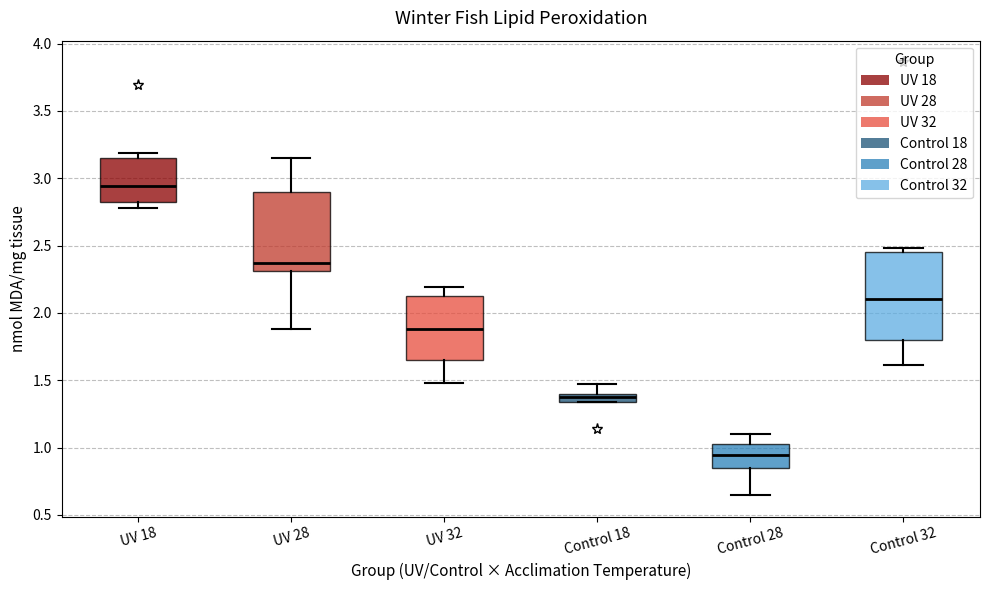

Where does the lower whisker of the box for Control 32 end on the y-axis? The values are not printed on the chart, so give them approximately, as read against the axis.

1.60